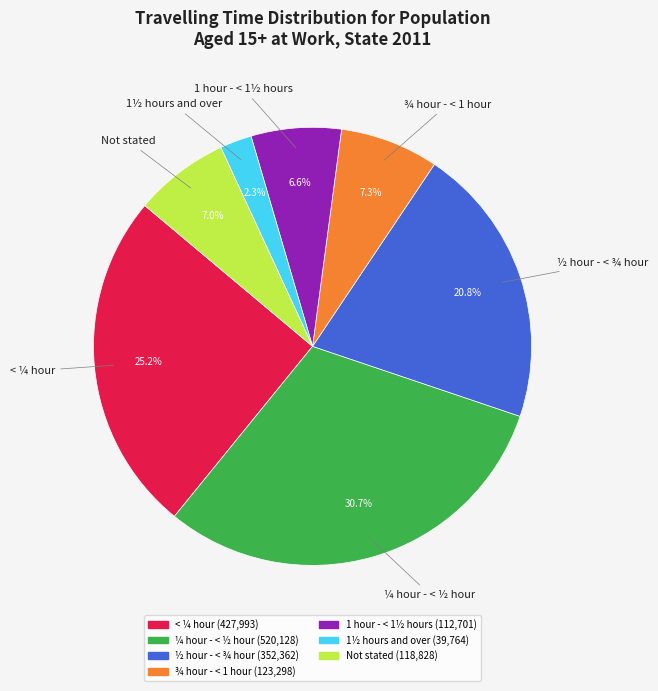

Does any single category account for the majority?

No